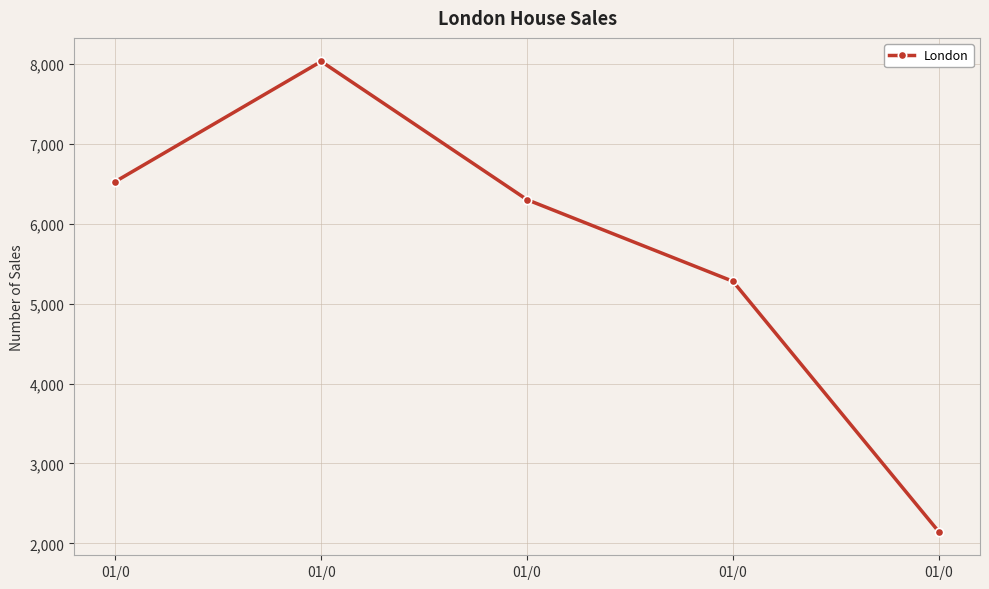

Is this an area chart (filled region under the line)?

No